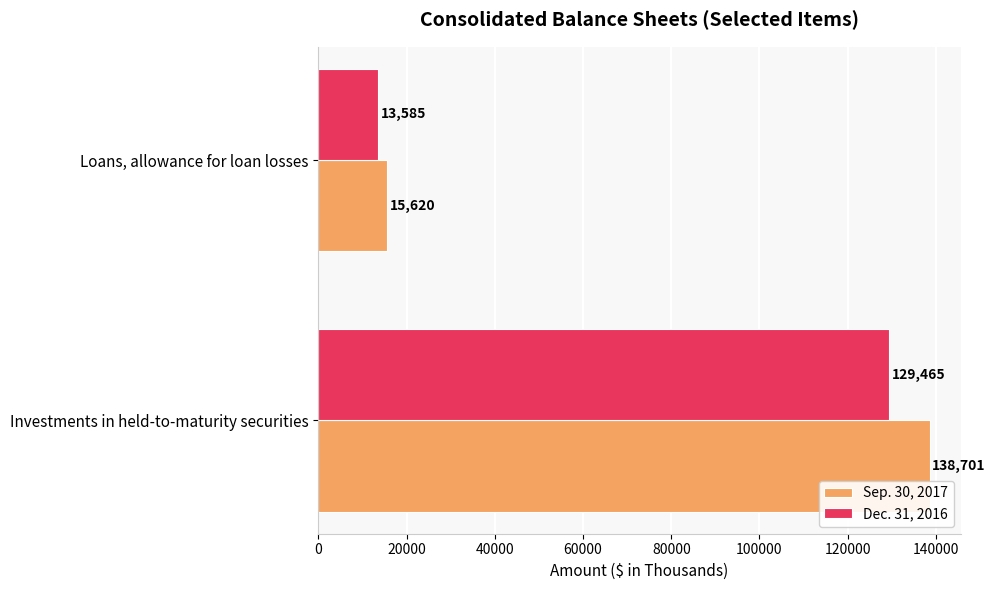

How many data points in Dec. 31, 2016 are less than 129465?

1